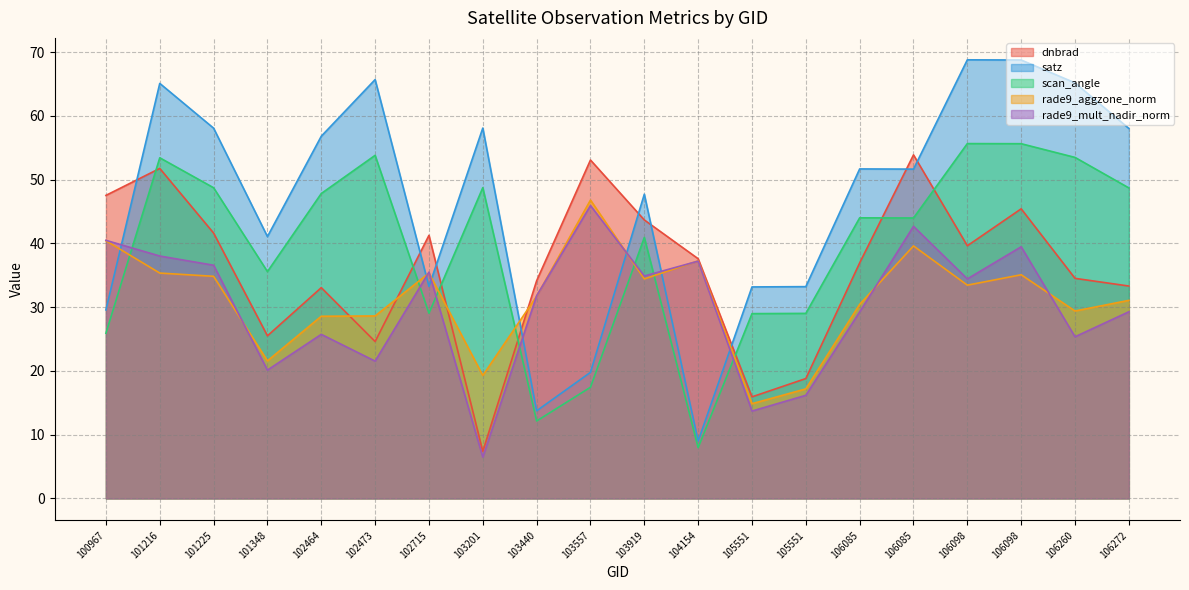

Which series has the widest spread of values?

satz